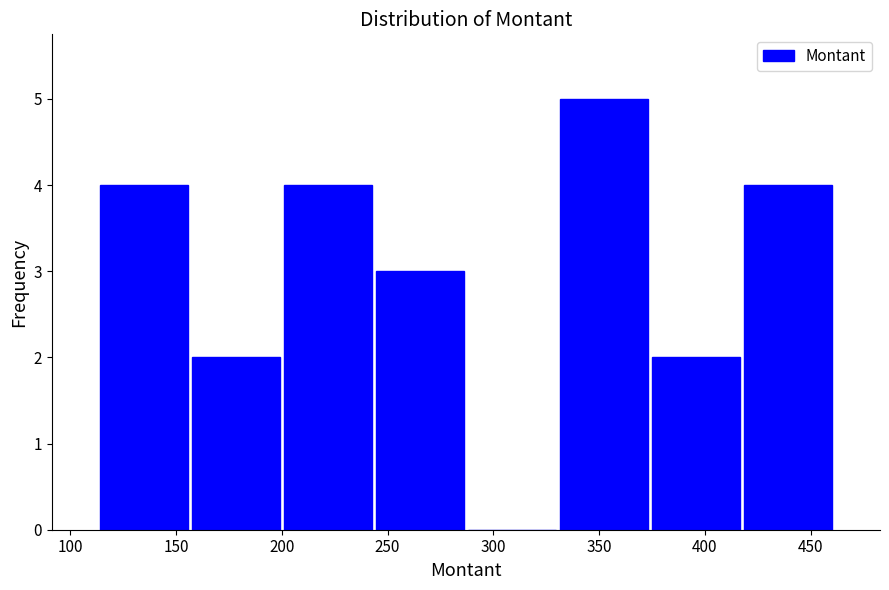

What is the height of the bar covering 374.0 to 417.5 on the x-axis? Neither the bar edges nor the heights are printed on the chart, so give them approximately, as read against the axes.

2